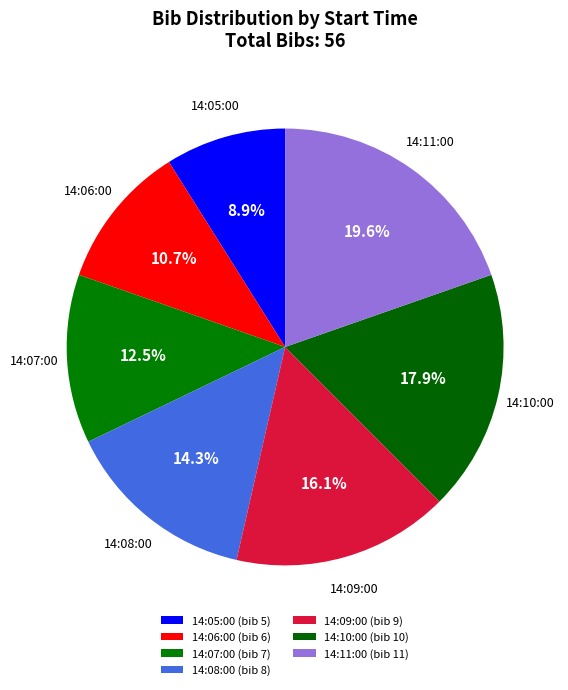

Is there a majority slice in this chart?

No